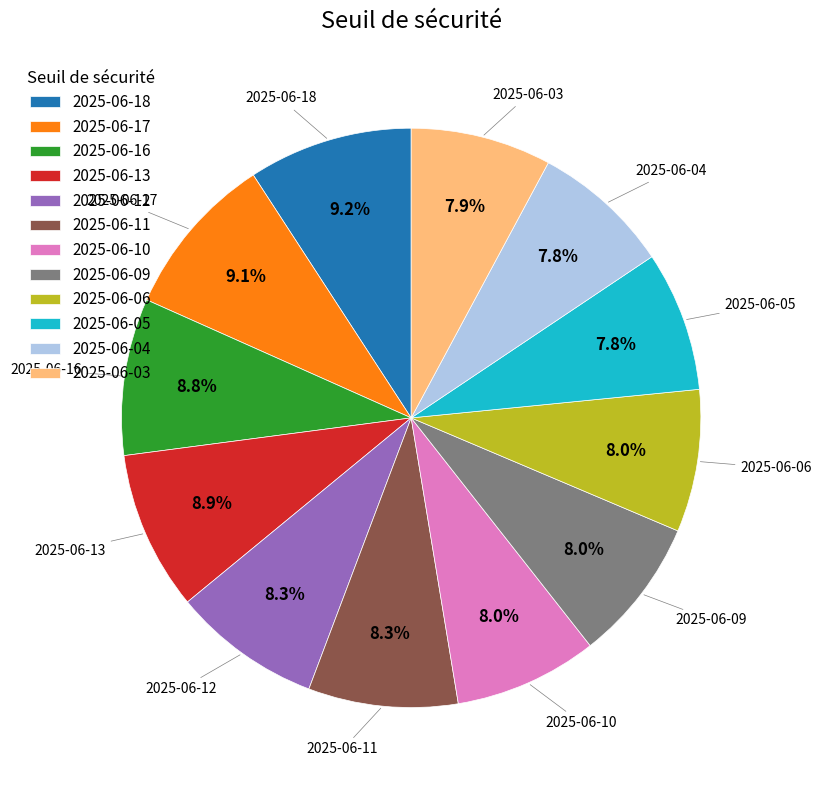

What is the ratio of the value at 2025-06-06 to the value at 2025-06-10?

1.0